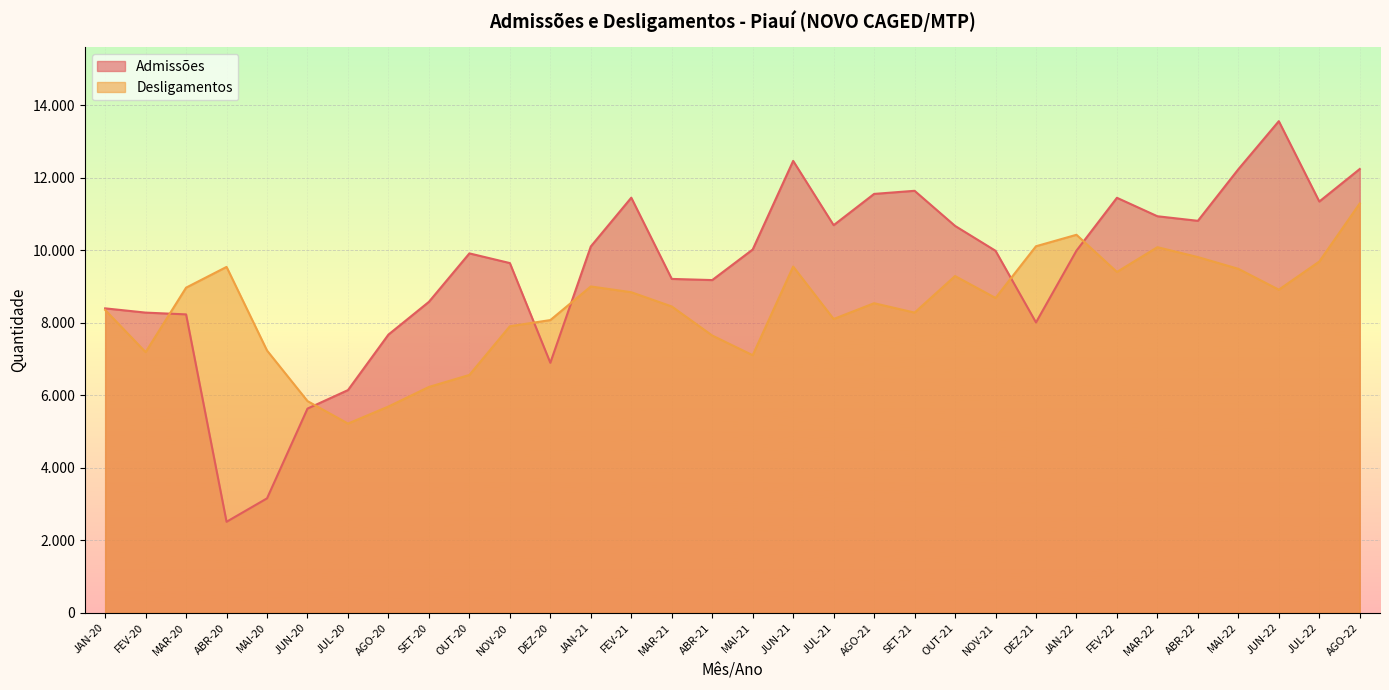

Between which two adjacent categories do Desligamentos and Admissões first intersect?

FEV-20 and MAR-20